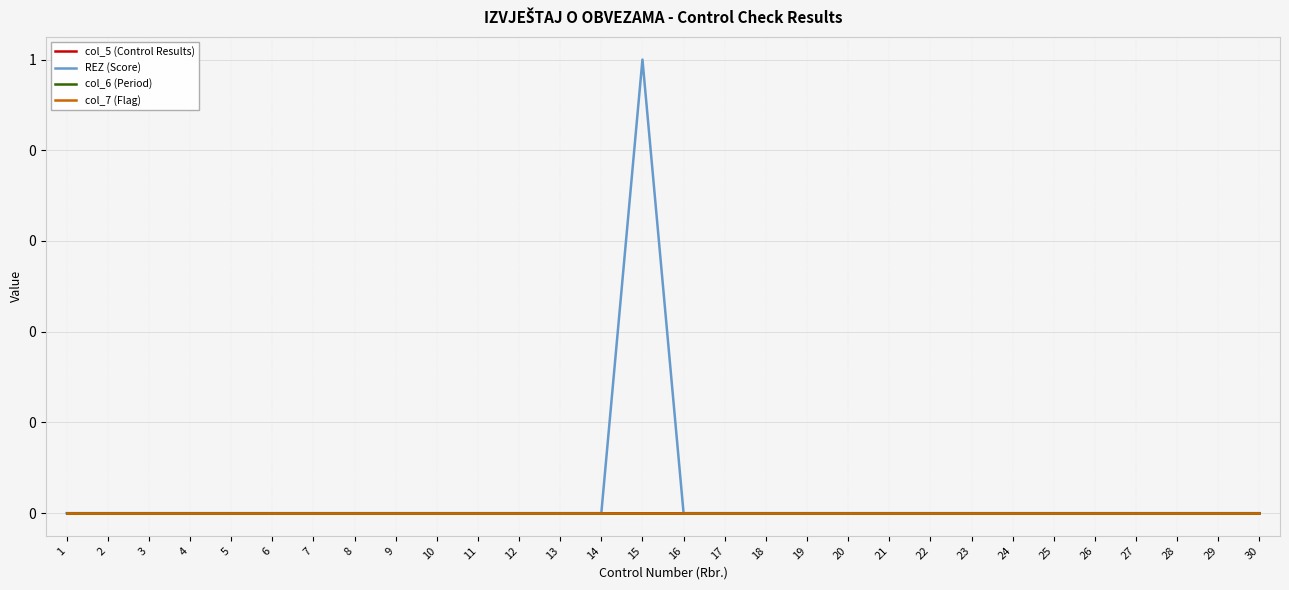

At which category does the chart reach its peak across all series?

15